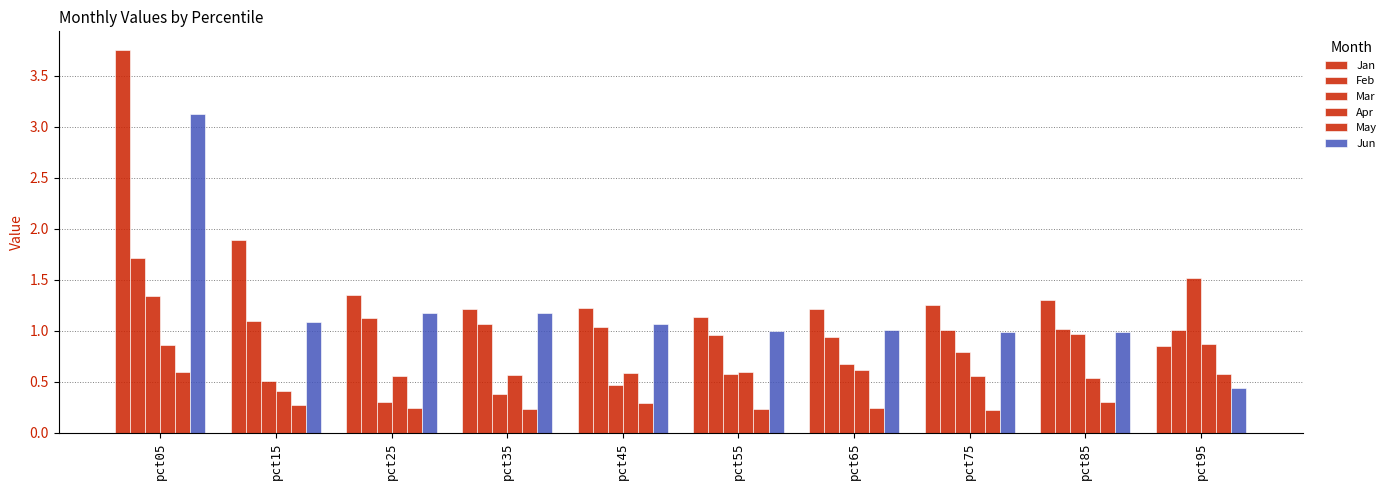

How many bars are there in total?

60